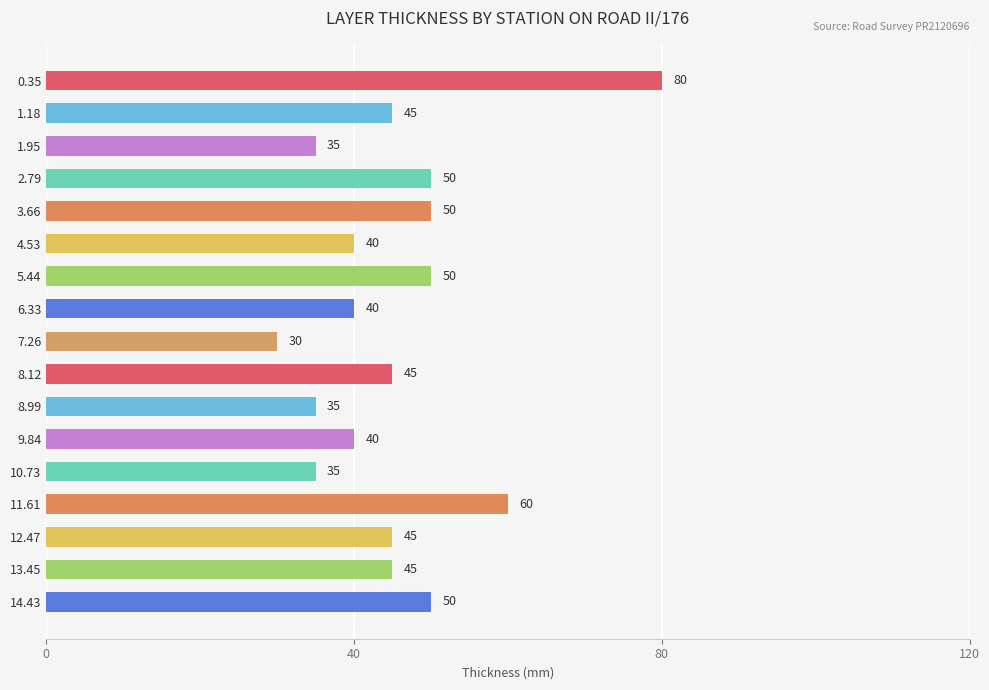

What is the sum of all values?

775